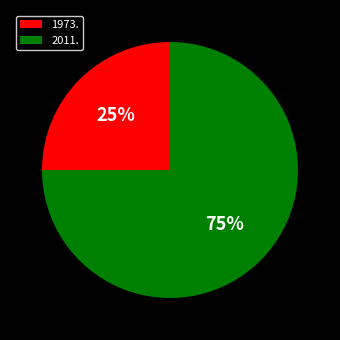

To the nearest percent, what portion does 1973. represent?

25%